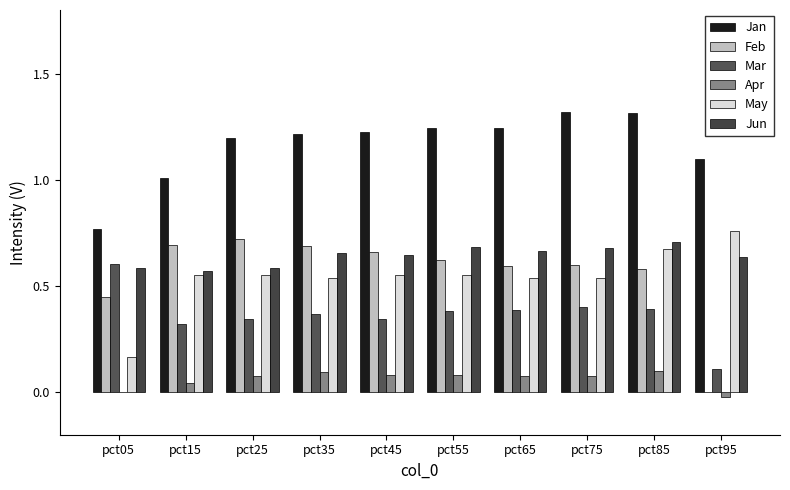

How many groups of bars are there?

10